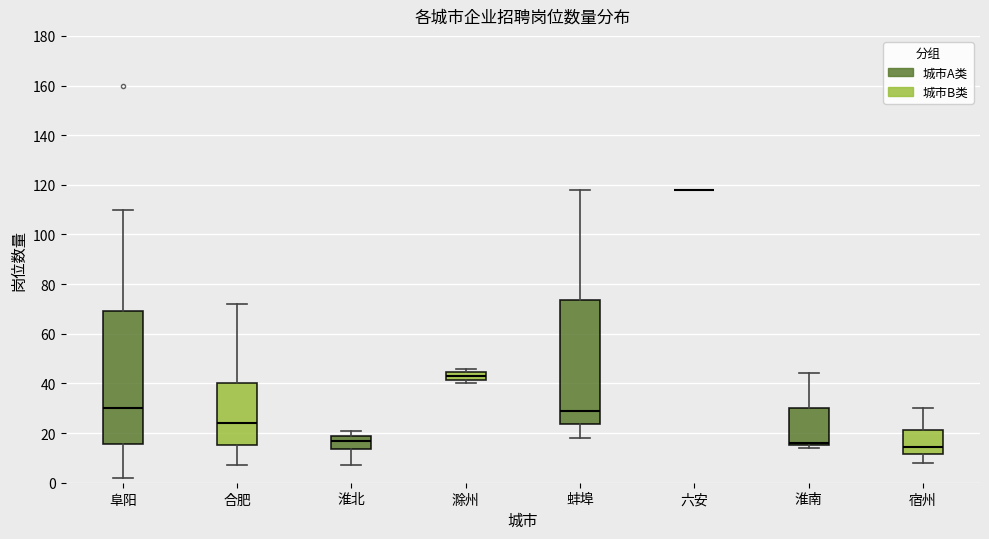

Reading left to right, transcribe this box plot: for each box, give where its median line is, the range the box spans, and where its two whiskers end, as read against the y-axis. The values are not printed on the chart, so give them approximately, as read against the axis.

阜阳: median 30, box 16 to 70, whiskers 2 to 110
合肥: median 24, box 16 to 40, whiskers 8 to 72
淮北: median 18 (just below the box's upper edge), box 14 to 18, whiskers 8 to 22
滁州: median 44 (inside the box), box 42 to 44, whiskers 40 to 46
蚌埠: median 30, box 24 to 74, whiskers 18 to 118
六安: box collapsed to a line at 118, whiskers 118 to 118
淮南: median 16 (just above the box's lower edge), box 16 to 30, whiskers 14 to 44
宿州: median 14, box 12 to 22, whiskers 8 to 30